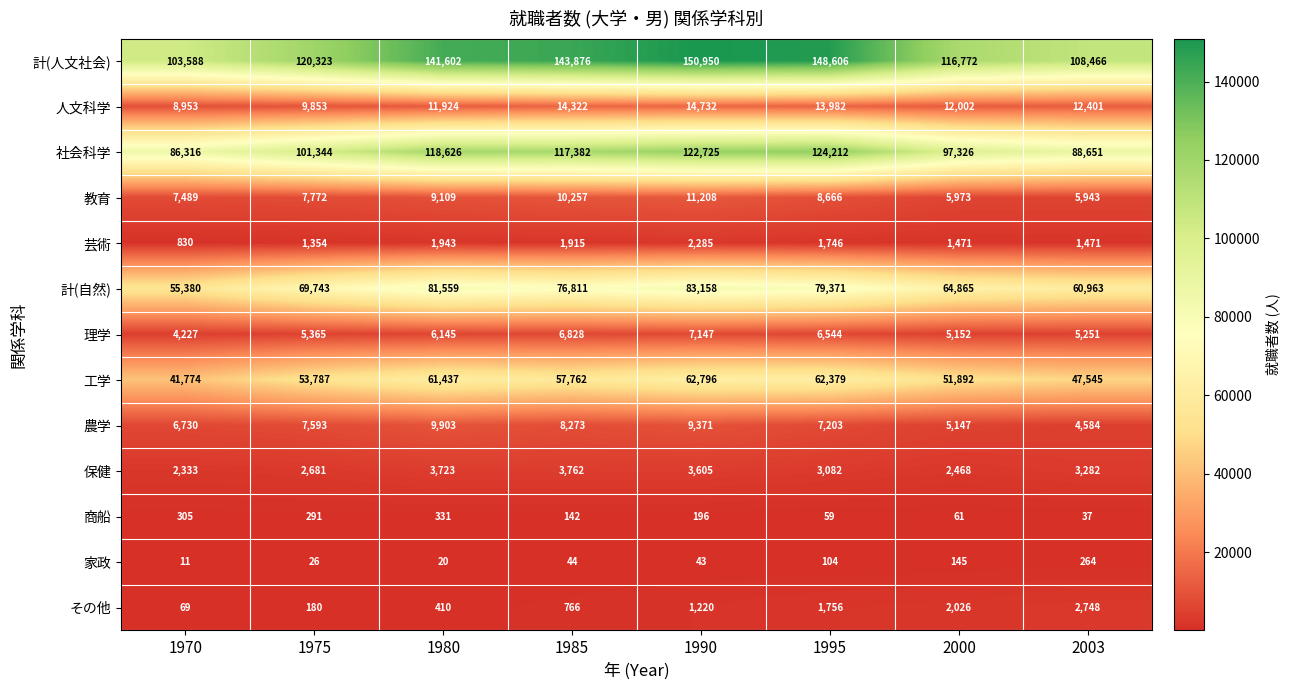

The value of 工学 at 2000 is 51892. True or false?

True